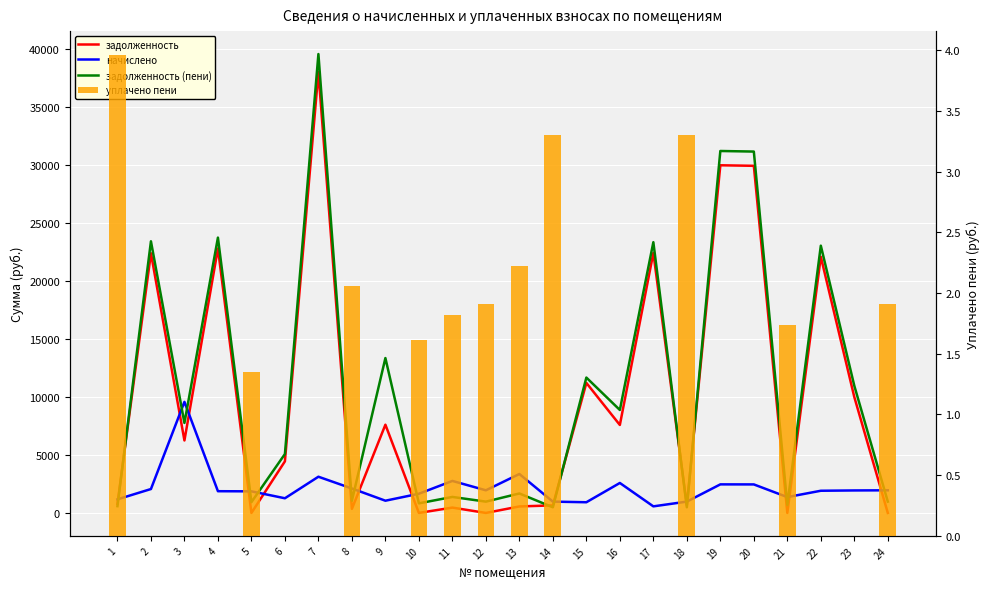

Count the number of data series in this chart.

4